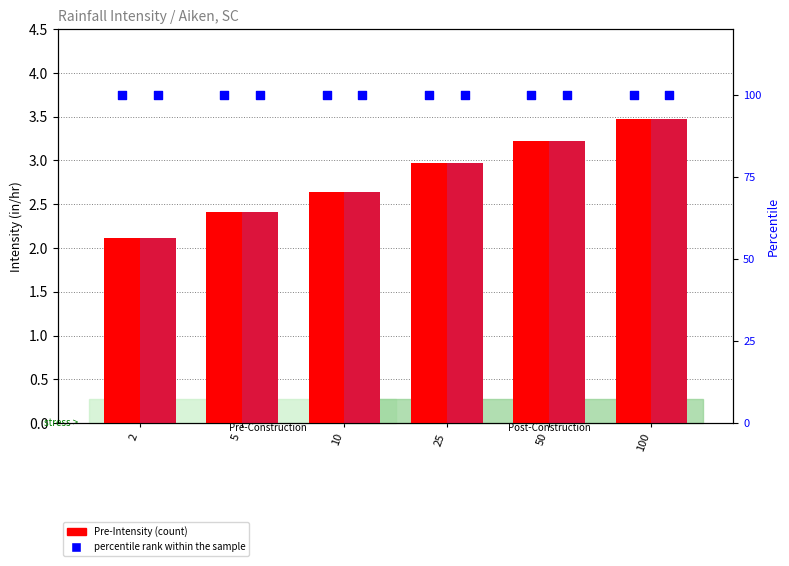

Which series has the widest spread of Y values?

Pre-Intensity